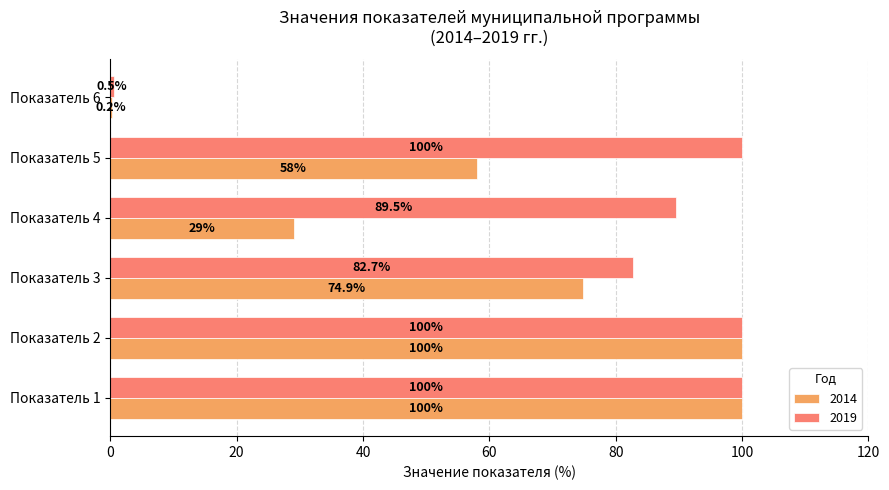

What is the sum of the 2014 values at Показатель 2 and Показатель 1?

200.0